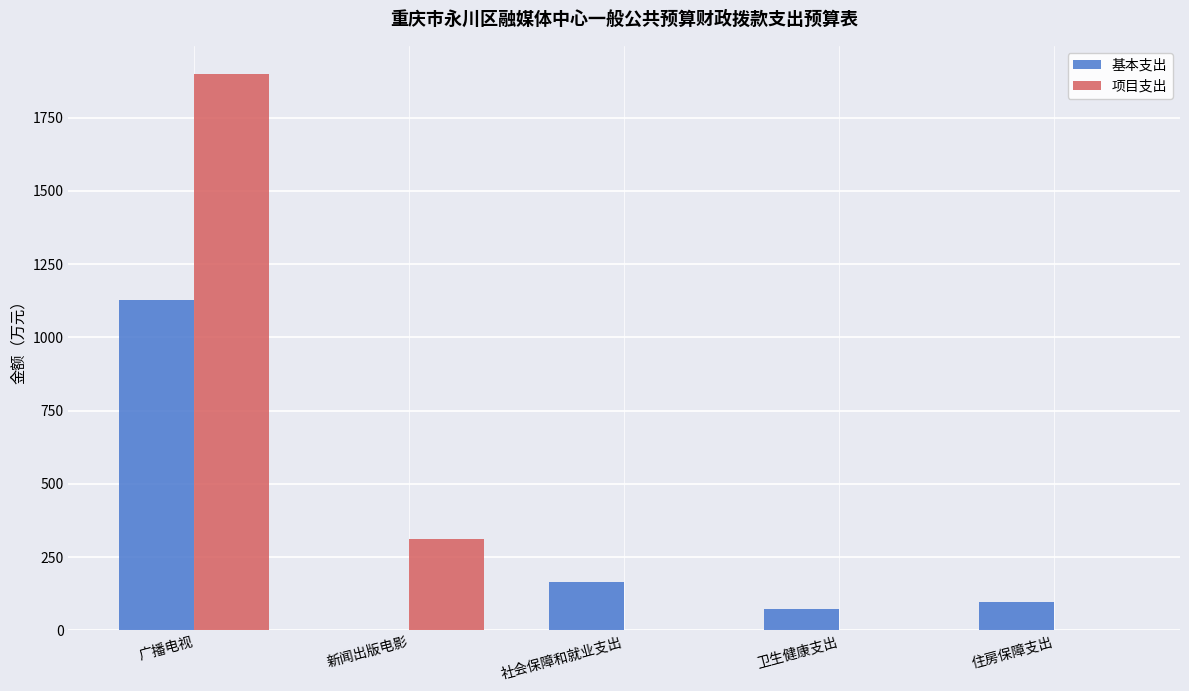

Which series changed the most between 社会保障和就业支出 and 卫生健康支出?

基本支出